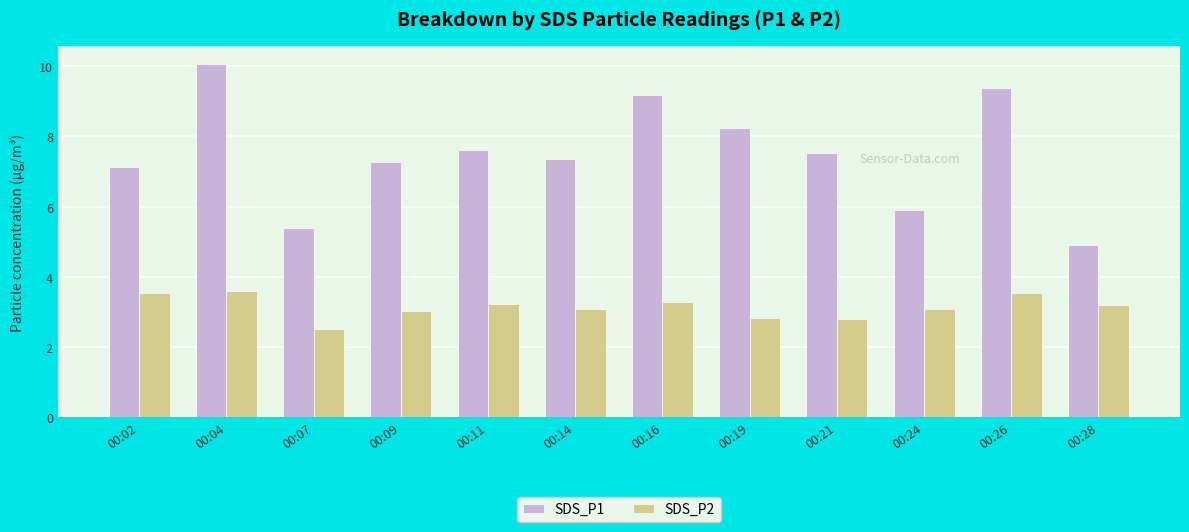

What value does the SDS_P1 series have at 00:11?

7.6